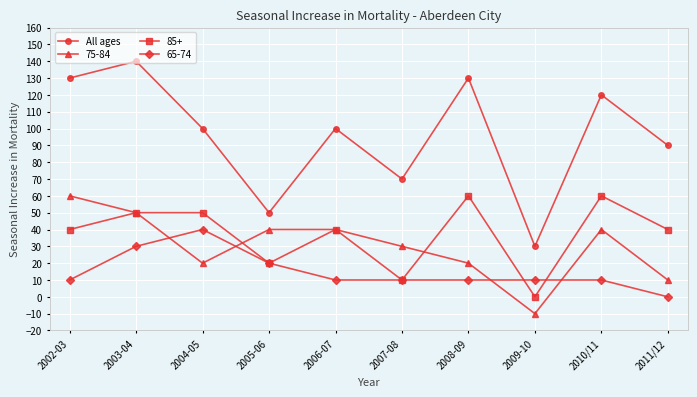

Count the number of categories in the chart.

10